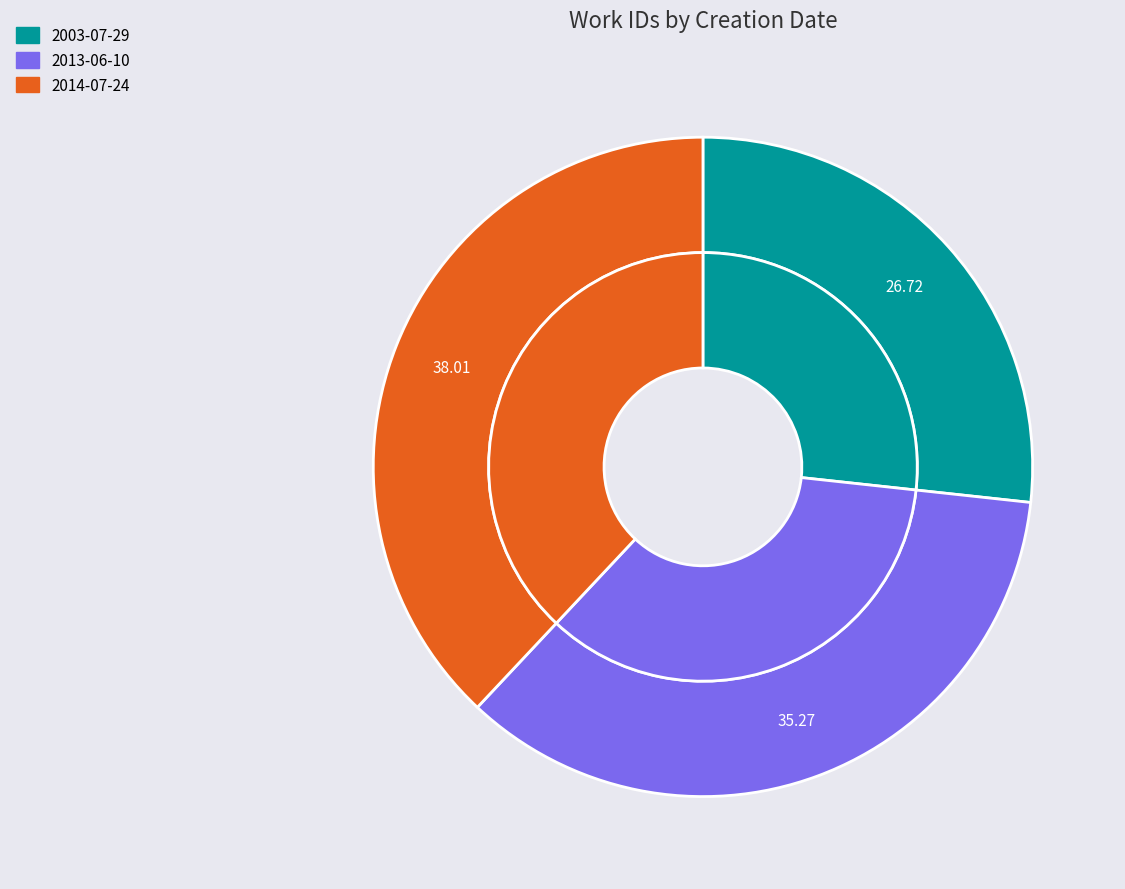

How many slices are in this pie chart?

3